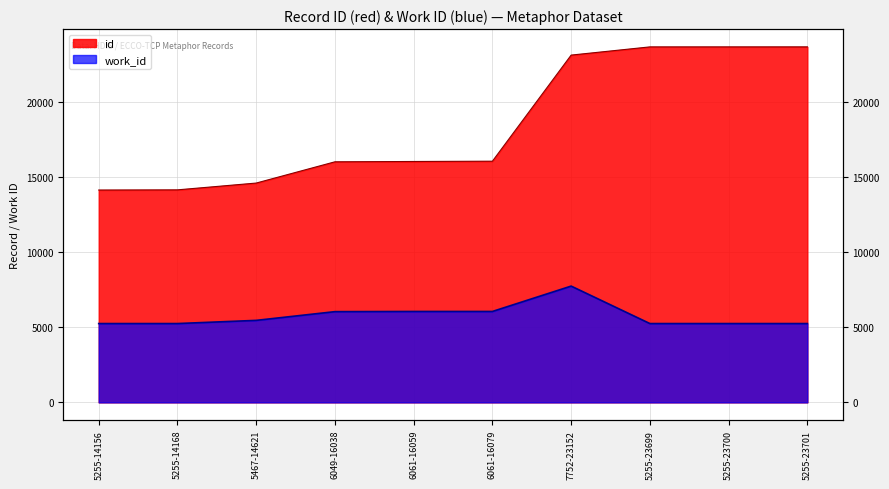

True or false: the data has more than 0 interior local peaks.

False